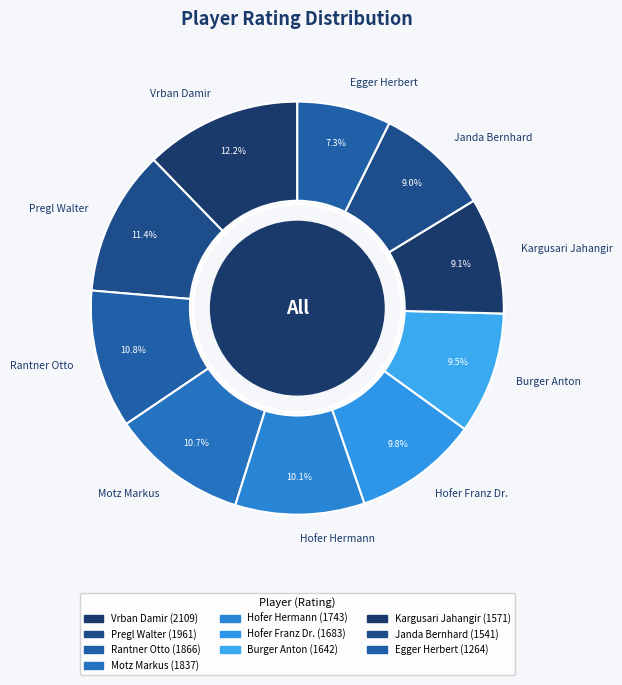

How many segments does this pie chart have?

10